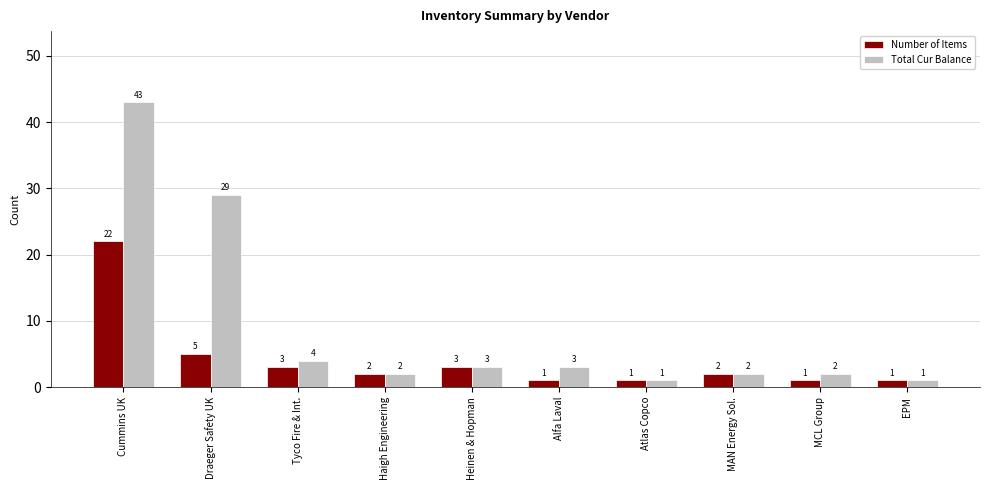

Are the bars horizontal?

No